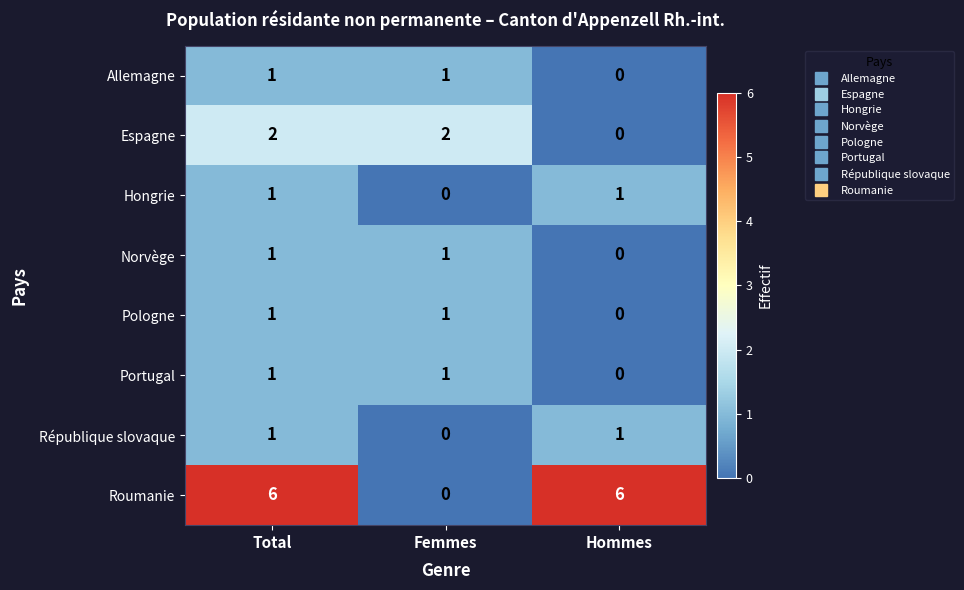

At how many categories does at least one series exceed 0?

3